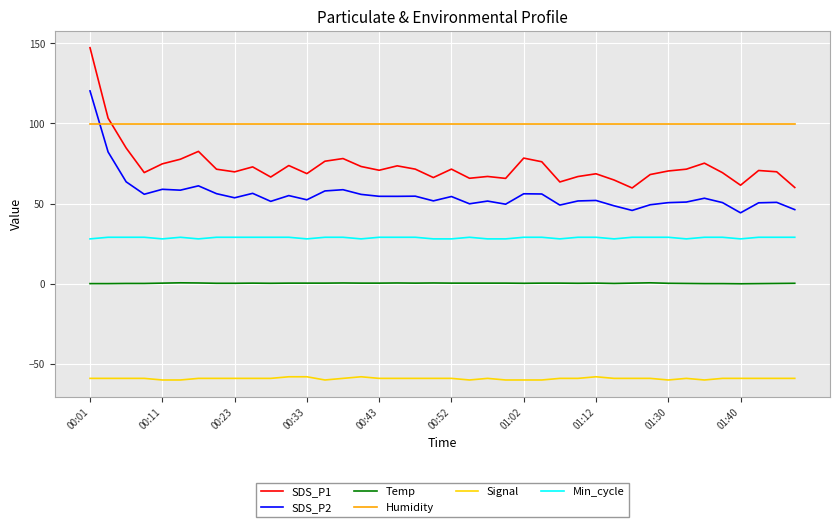

What is the minimum value for Signal?

-60.0